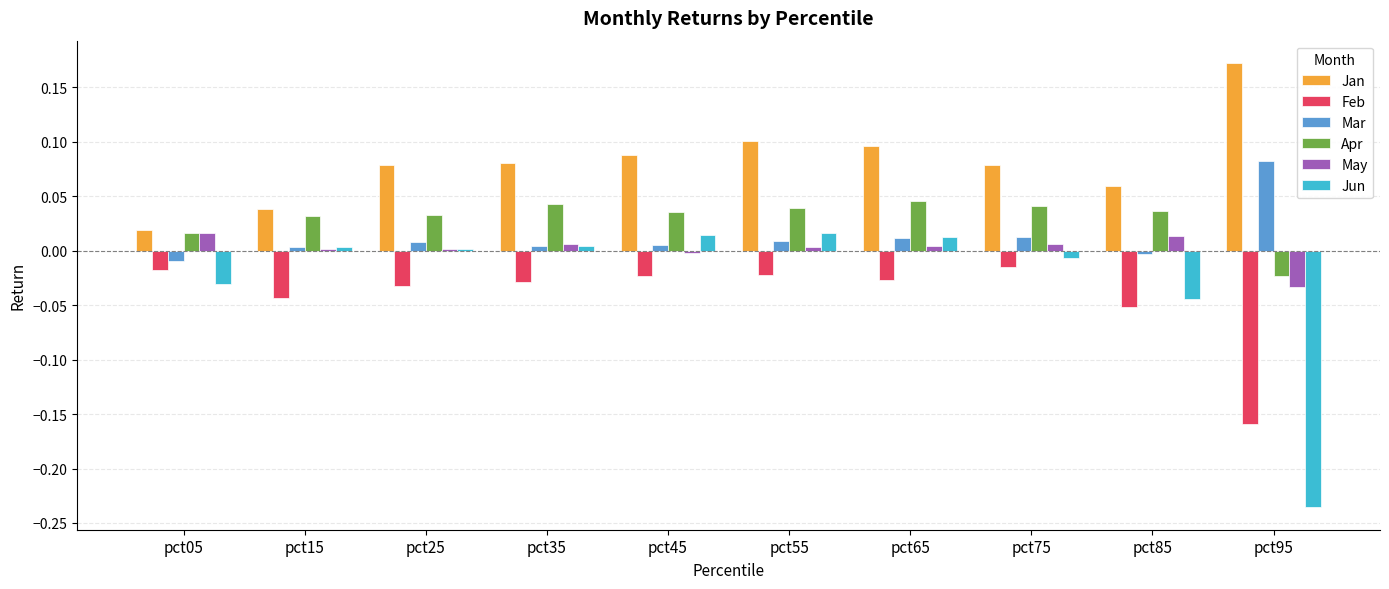

At which category does the chart reach its peak across all series?

pct95